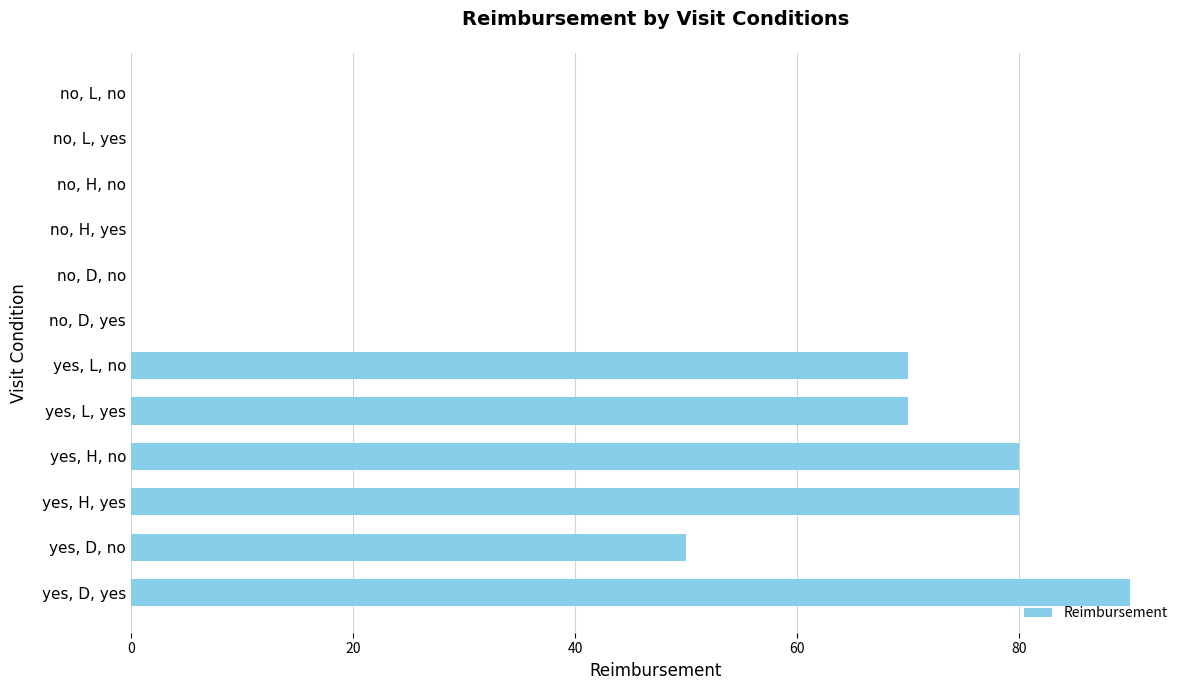

What is the sum of all values?

440